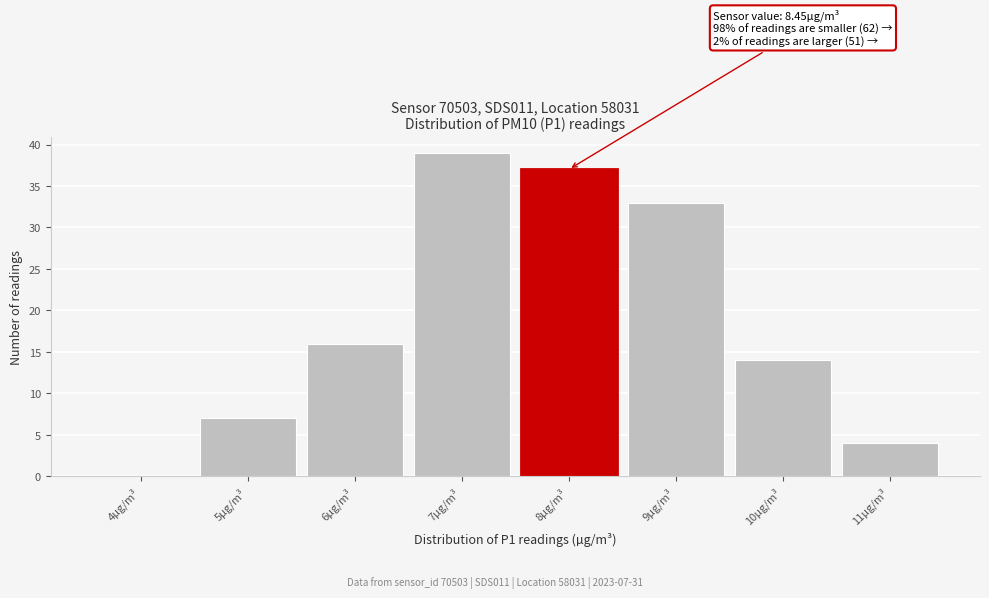

Reading left to right, transcribe all the data shown in this chart.

4µg/m³=0	5µg/m³=7	6µg/m³=16	7µg/m³=39	8µg/m³=37	9µg/m³=33	10µg/m³=14	11µg/m³=4